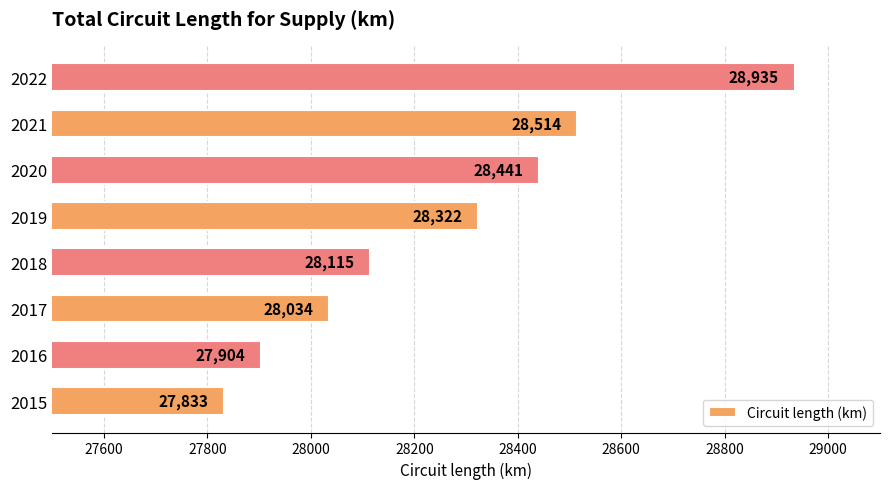

Which has a higher value, 2017 or 2018?

2018